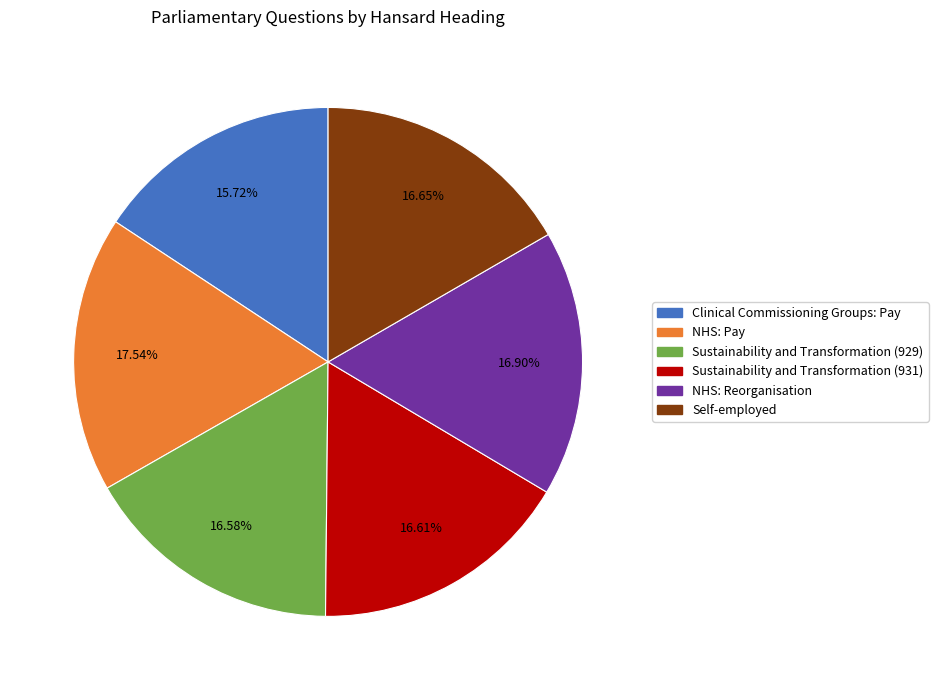

True or false: Clinical Commissioning Groups: Pay accounts for 16% of the total.

True